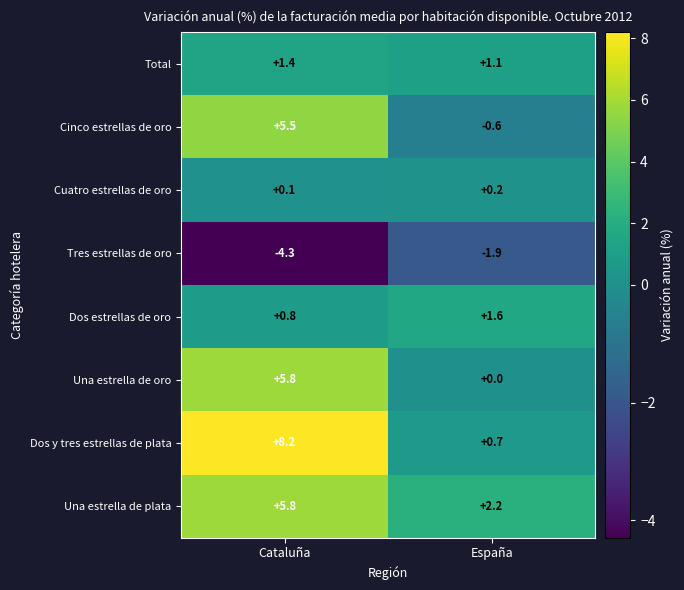

How many values in Cinco estrellas de oro are above zero?

1